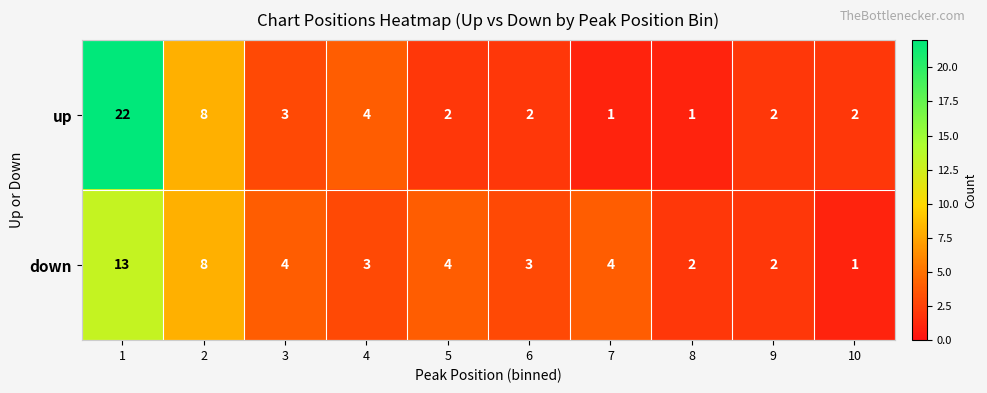

Which series has the largest range (max minus min)?

up